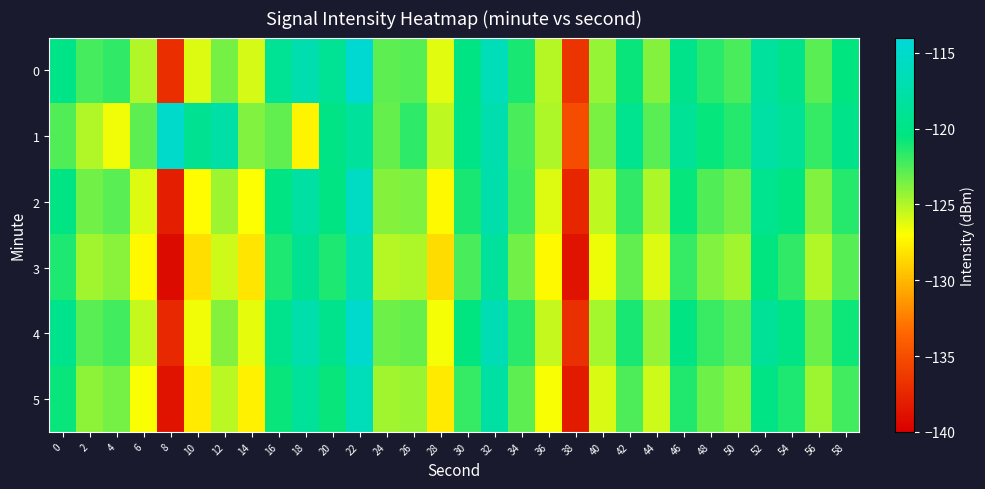

Reading right to left, transcribe all the data shown in this chart.

0: 58=-120.6	56=-122.8	54=-119.6	52=-118.3	50=-122.4	48=-121.6	46=-119.7	44=-123.9	42=-120.8	40=-124.3	38=-136.6	36=-125.1	34=-121.2	32=-116.2	30=-120.2	28=-126.3	26=-122.7	24=-122.9	22=-114.6	20=-119.0	18=-116.9	16=-119.0	14=-126.0	12=-123.5	10=-126.1	8=-137.0	6=-125.0	4=-121.8	2=-122.3	0=-119.8
1: 58=-119.7	56=-121.9	54=-118.9	52=-117.8	50=-121.5	48=-120.7	46=-118.9	44=-122.8	42=-119.3	40=-123.6	38=-135.1	36=-124.9	34=-122.4	32=-117.2	30=-119.8	28=-125.3	26=-121.7	24=-123.1	22=-118.5	20=-120.0	18=-127.4	16=-122.9	14=-123.8	12=-117.7	10=-119.1	8=-115.1	6=-122.9	4=-126.6	2=-125.1	0=-122.6
2: 58=-121.5	56=-123.8	54=-120.6	52=-119.3	50=-123.4	48=-122.6	46=-120.7	44=-124.9	42=-121.8	40=-125.3	38=-137.5	36=-126.1	34=-122.2	32=-117.3	30=-121.2	28=-127.3	26=-123.7	24=-123.9	22=-115.6	20=-120.1	18=-117.9	16=-120.1	14=-126.9	12=-124.5	10=-127.2	8=-138.0	6=-126.1	4=-122.8	2=-123.4	0=-120.1
3: 58=-122.7	56=-125.0	54=-121.8	52=-120.5	50=-124.6	48=-123.8	46=-121.9	44=-126.1	42=-123.0	40=-126.5	38=-138.7	36=-127.3	34=-123.4	32=-118.5	30=-122.4	28=-128.5	26=-124.9	24=-125.1	22=-116.8	20=-121.3	18=-119.1	16=-121.3	14=-128.1	12=-125.7	10=-128.4	8=-139.2	6=-127.3	4=-124.0	2=-124.6	0=-121.3
4: 58=-120.9	56=-123.2	54=-120.0	52=-118.7	50=-122.8	48=-122.0	46=-120.1	44=-124.3	42=-121.2	40=-124.7	38=-136.9	36=-125.5	34=-121.6	32=-116.7	30=-120.6	28=-126.7	26=-123.1	24=-123.3	22=-115.0	20=-119.5	18=-117.3	16=-119.5	14=-126.3	12=-123.9	10=-126.6	8=-137.4	6=-125.5	4=-122.2	2=-122.8	0=-119.5
5: 58=-122.2	56=-124.5	54=-121.3	52=-120.0	50=-124.1	48=-123.3	46=-121.4	44=-125.7	42=-122.5	40=-126.0	38=-138.2	36=-126.8	34=-122.9	32=-118.0	30=-121.9	28=-127.9	26=-124.4	24=-124.6	22=-116.3	20=-120.8	18=-118.6	16=-120.8	14=-127.6	12=-125.2	10=-127.9	8=-138.7	6=-126.8	4=-123.5	2=-124.1	0=-120.8